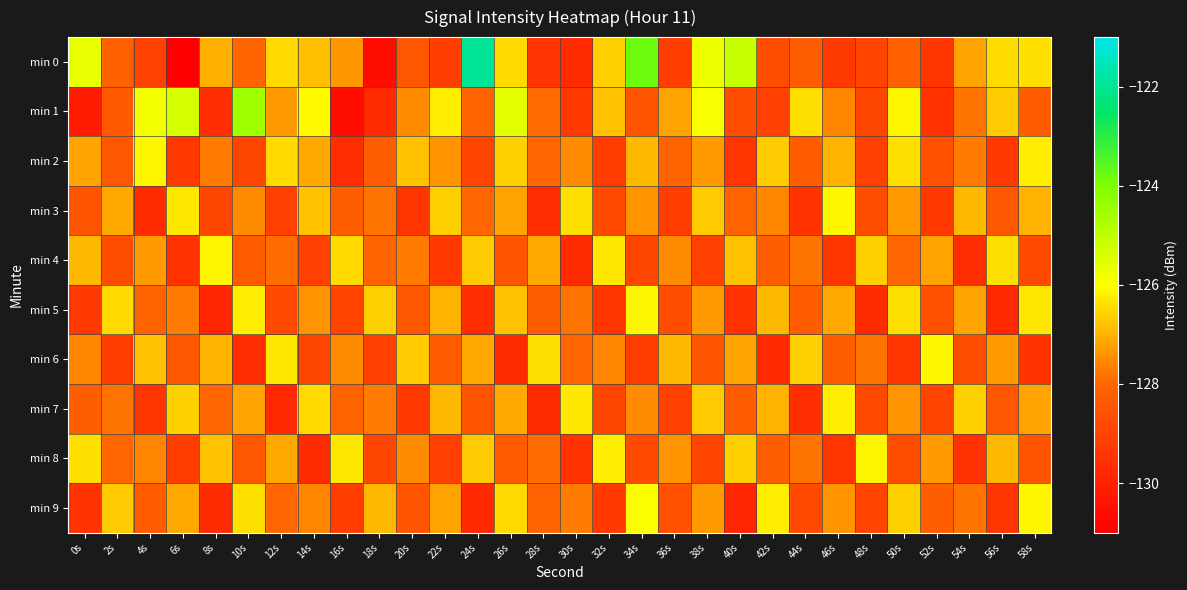

Which has a higher value, 20s or 48s?

20s